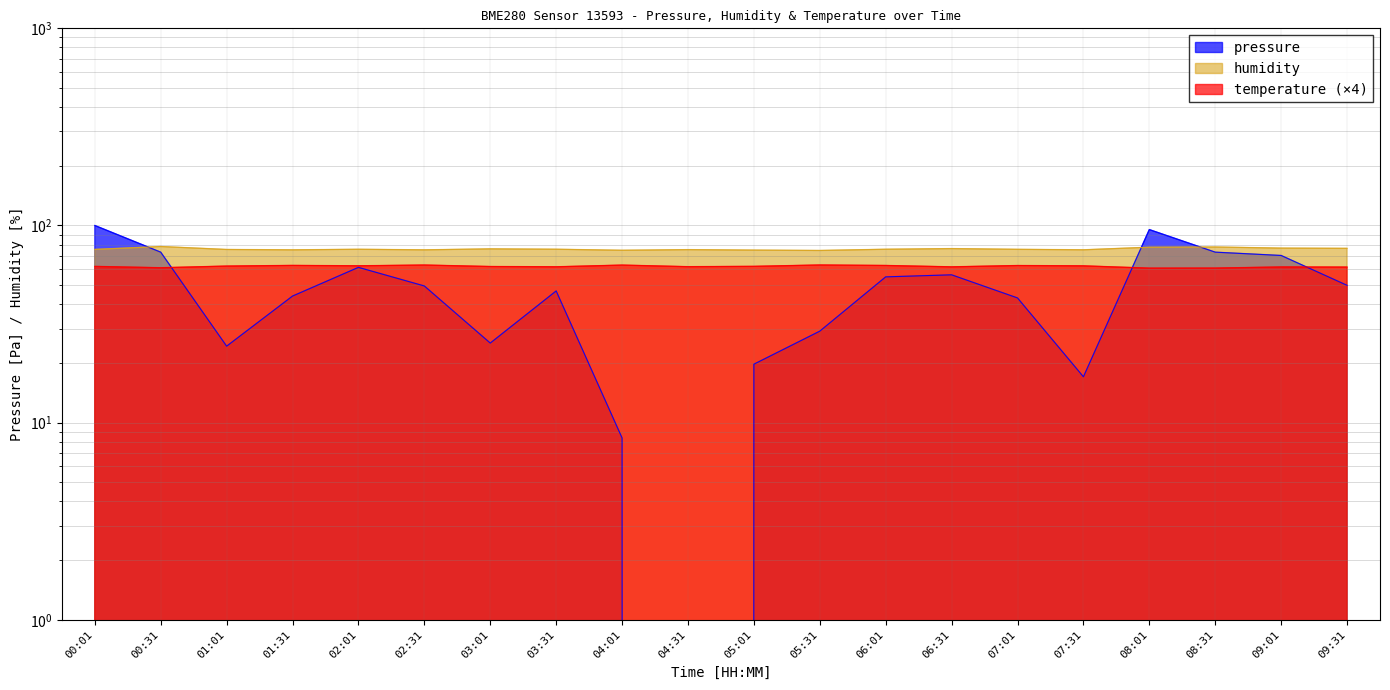

What is the total value across all series at 07:31?

154.8